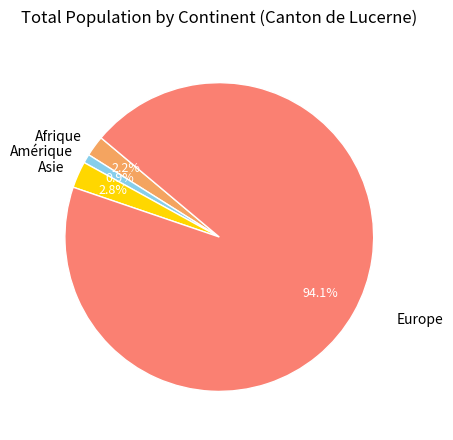

Is the sum of Europe and Amérique greater than half?

Yes